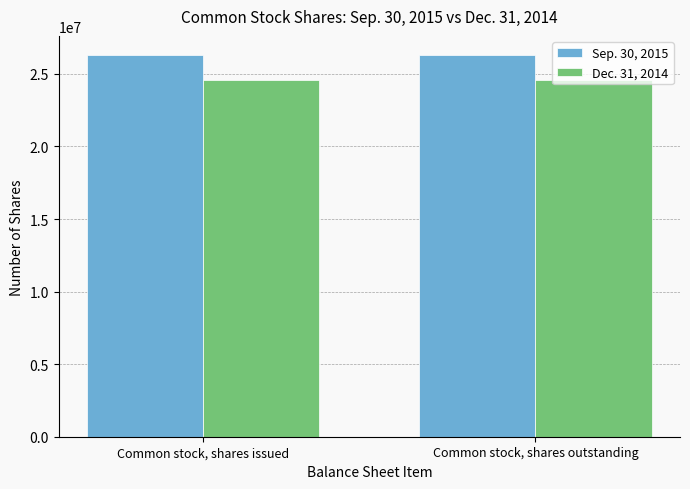

Reading left to right, transcribe all the data shown in this chart.

Sep. 30, 2015: 26300868	26300868
Dec. 31, 2014: 24574813	24574813